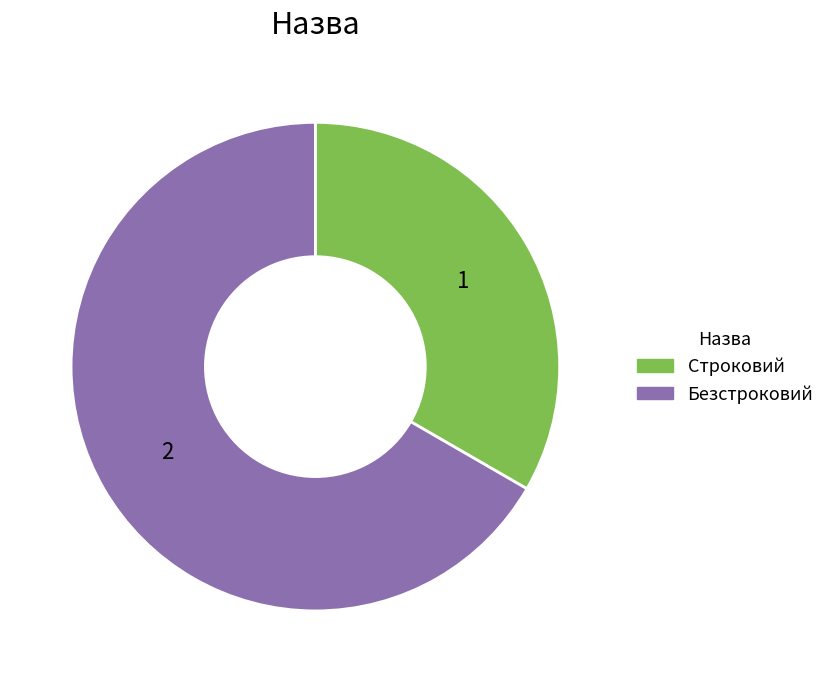

Which slice is the largest?

Безстроковий